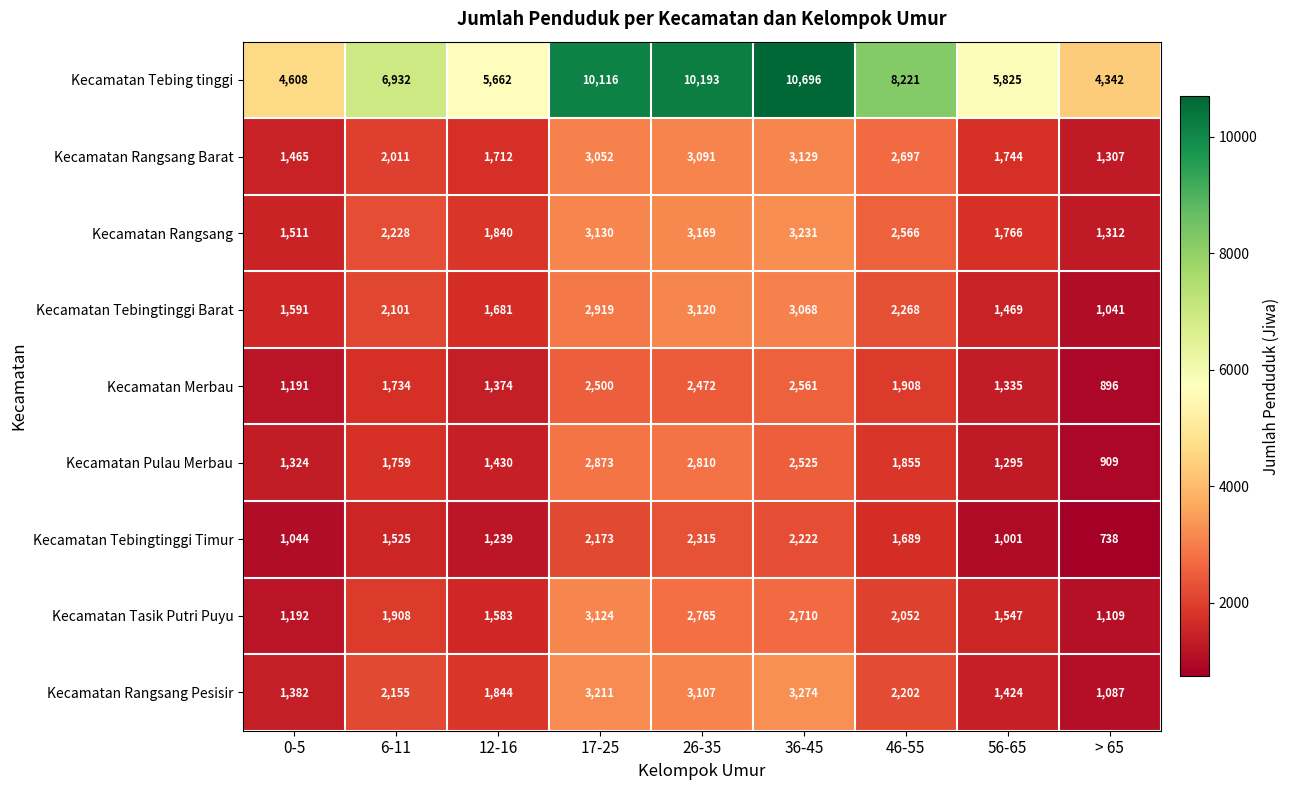

What value does the Kecamatan Tebingtinggi Barat series have at > 65, to the nearest 50?

1050